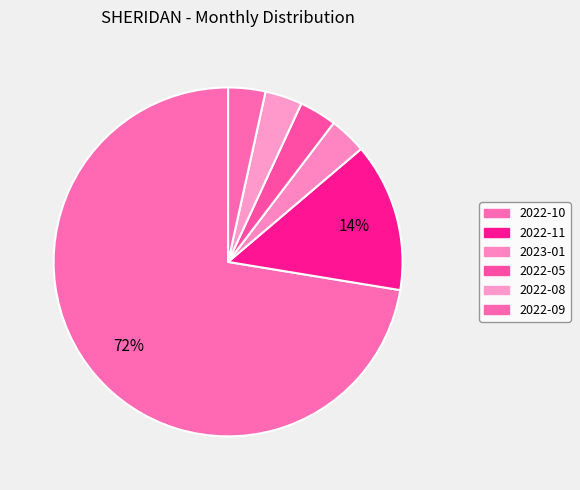

How many segments does this pie chart have?

6